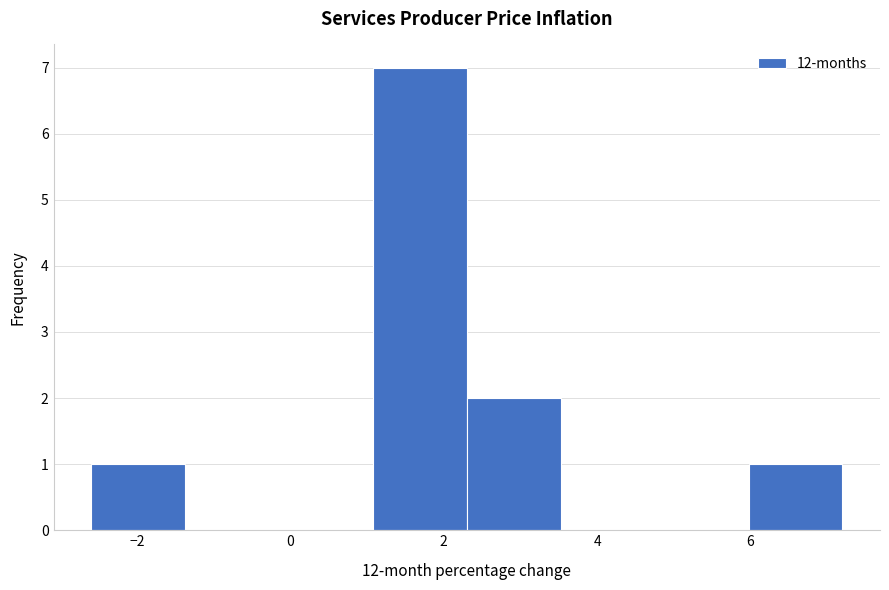

Reading left to right, transcribe this chart: for each bar, give the range it covers on the x-axis and its height. Neither the bar edges nor the heights are printed on the chart, so give them approximately, as read against the axes.

-2.6 to -1.4: 1
-1.4 to -0.2: 0
-0.2 to 1.0: 0
1.0 to 2.4: 7
2.4 to 3.6: 2
3.6 to 4.8: 0
4.8 to 6.0: 0
6.0 to 7.2: 1